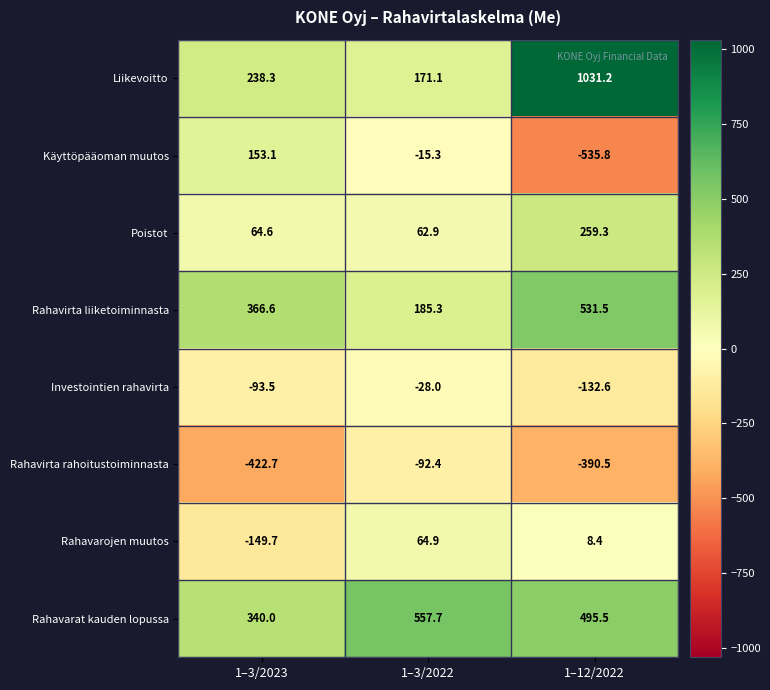

What is the highest value of the Käyttöpääoman muutos series?

153.1